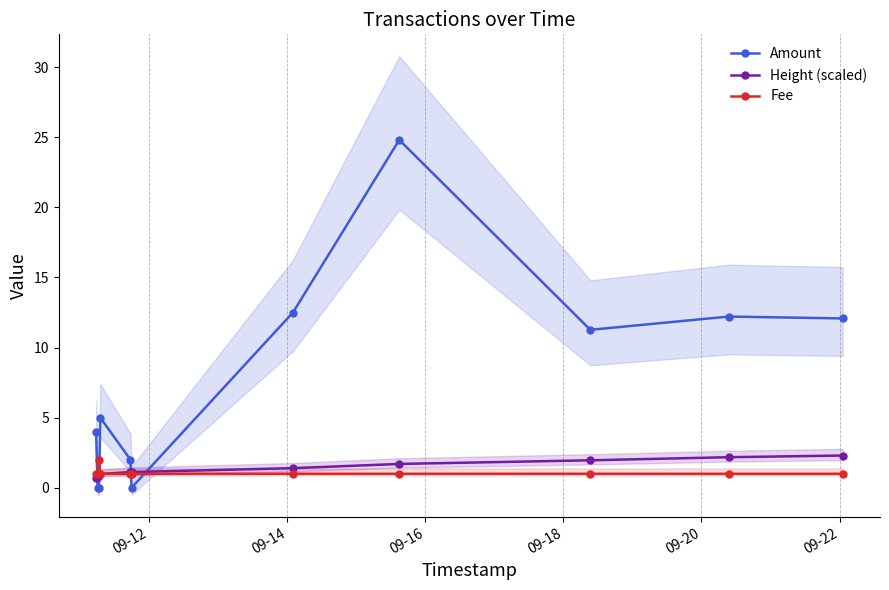

What is the lowest value of the Height (scaled) series?

0.7